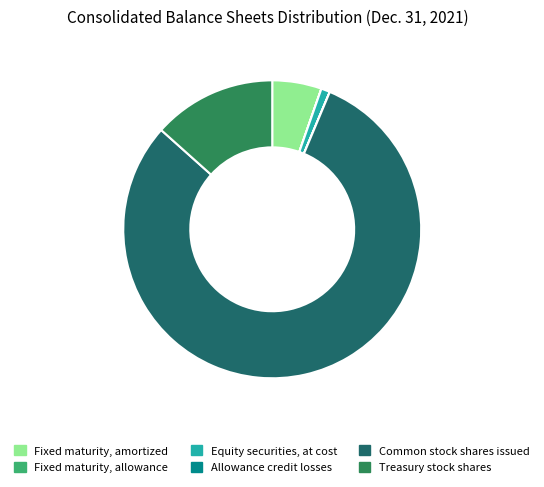

Does any single category account for the majority?

Yes